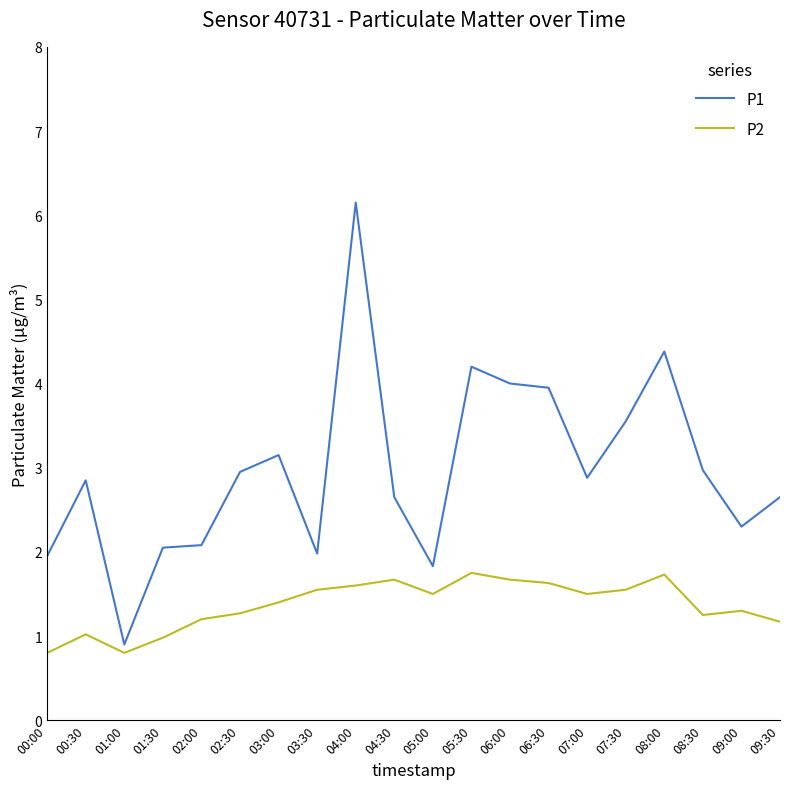

Which series changed the most between 03:00 and 03:30?

P1